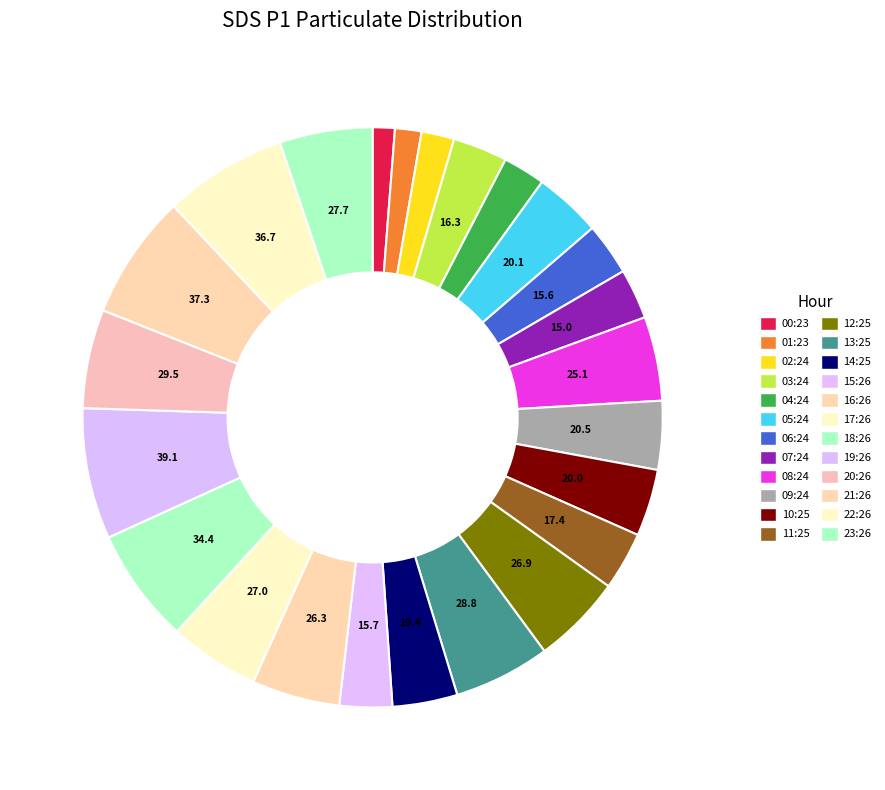

Count the number of slices in the pie.

24